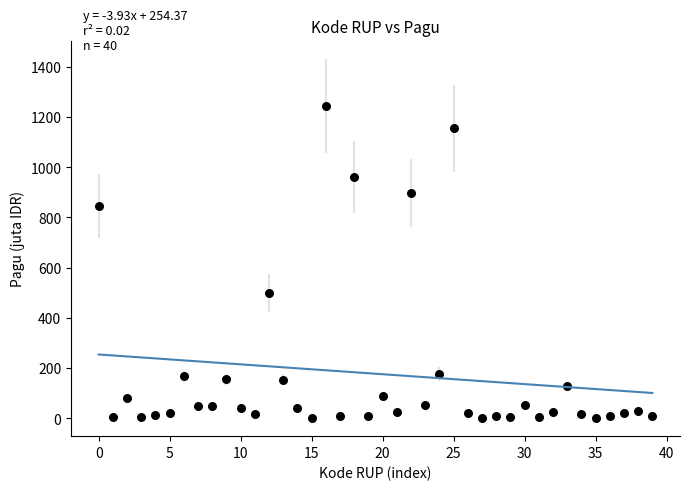

What is the range of Y values (max minus min)?

1244.1